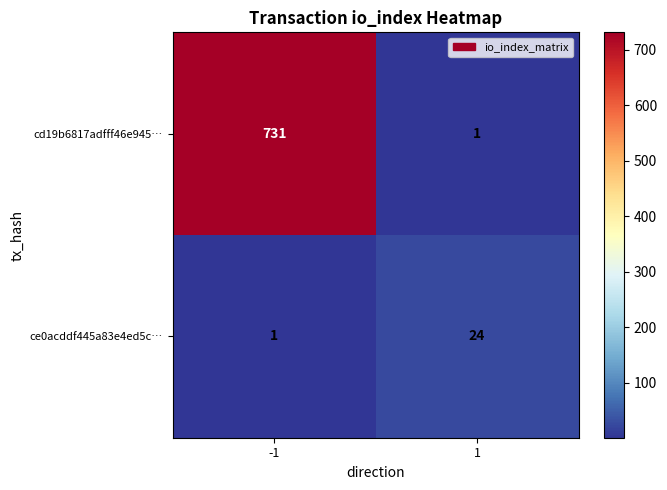

The cd19b6817adfff46e945… series shows 731 at -1. True or false?

True